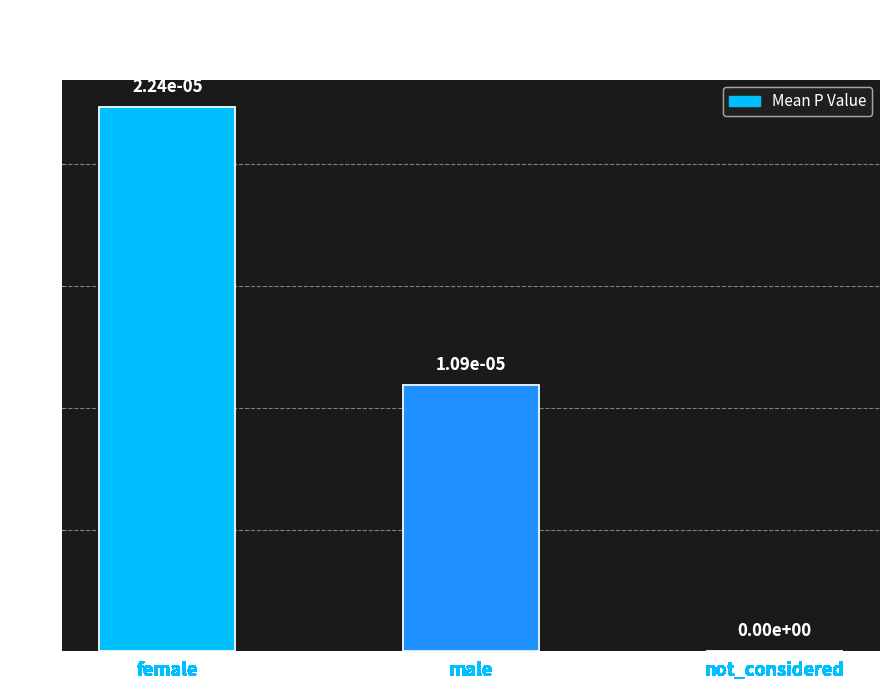

True or false: the data shows 0.0 at female.

True